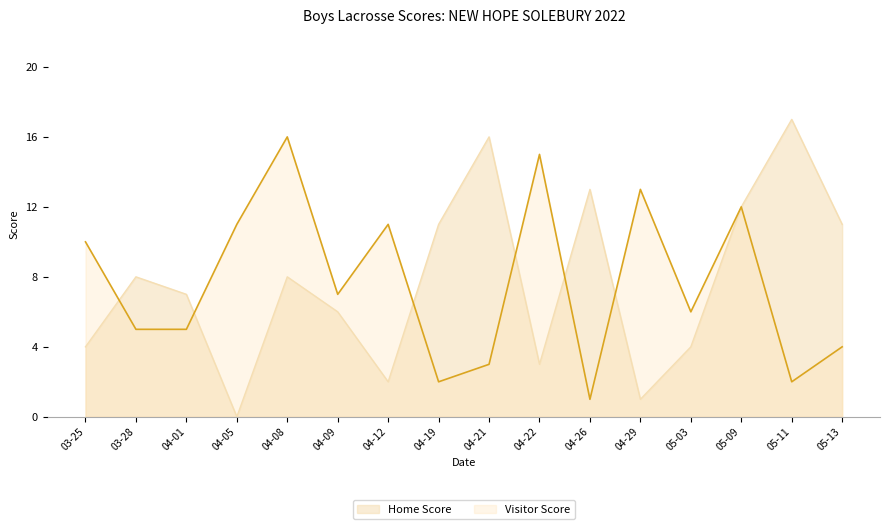

Between 04-19 and 05-03, which series saw the biggest shift?

Home Score